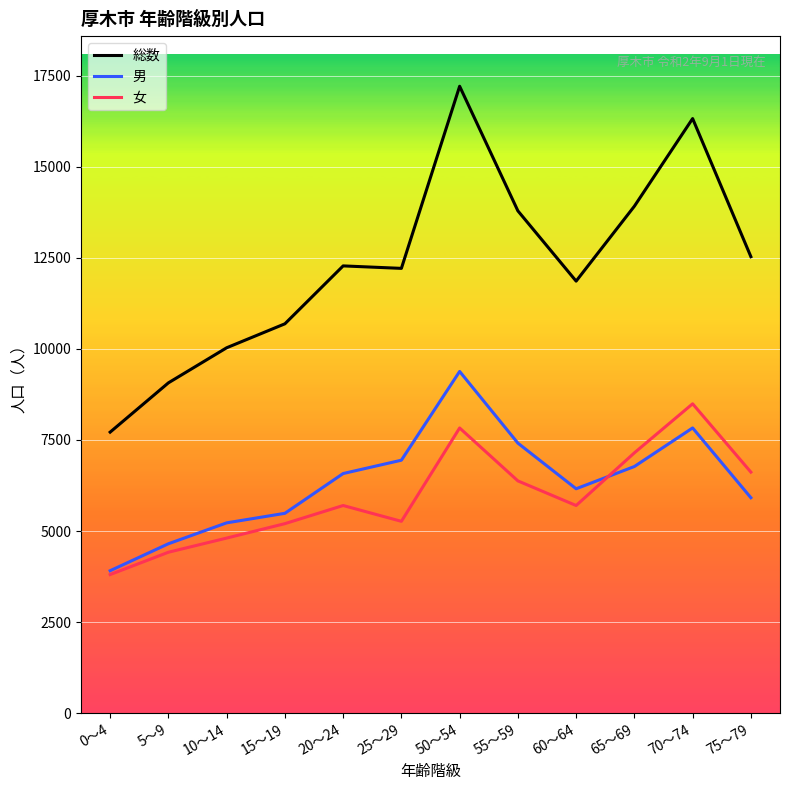

What is the sum of the 男 values at 15～19 and 0～4?

9398